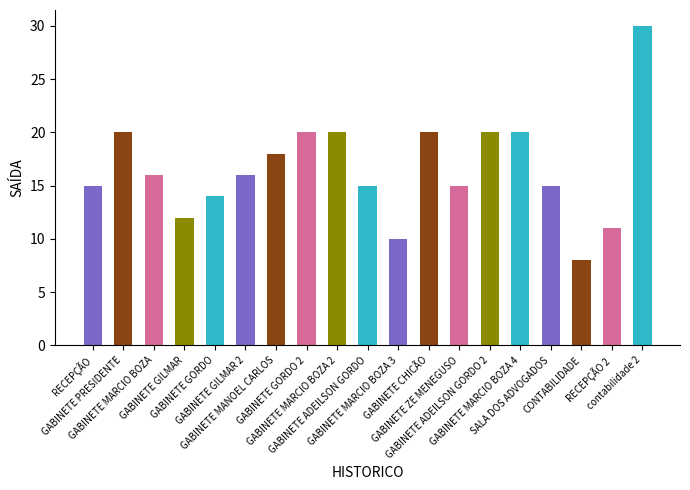

Which has a higher value, GABINETE CHICÃO or GABINETE MARCIO BOZA 3?

GABINETE CHICÃO